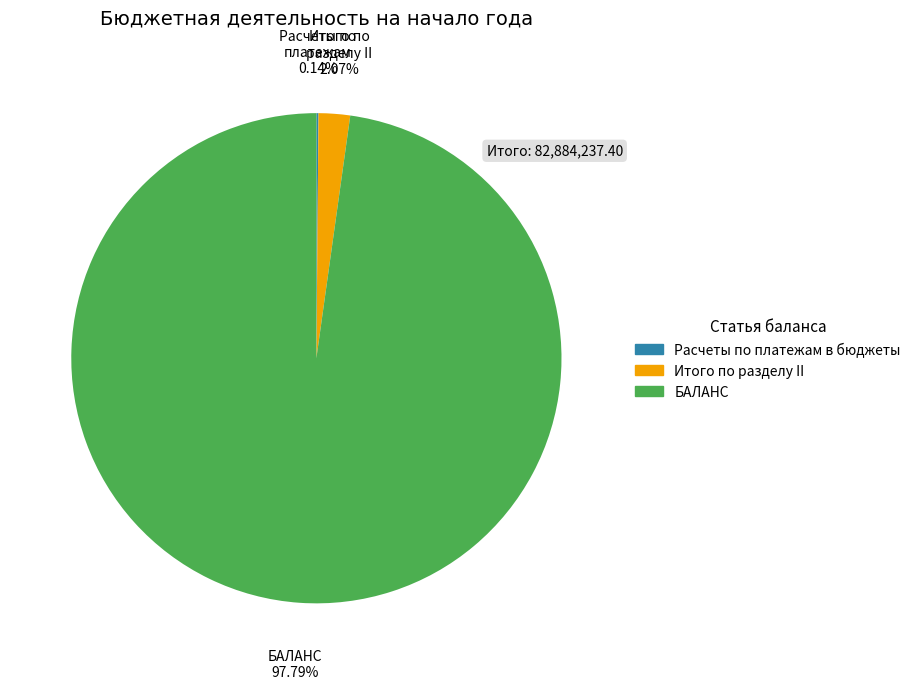

What is the majority slice?

БАЛАНС